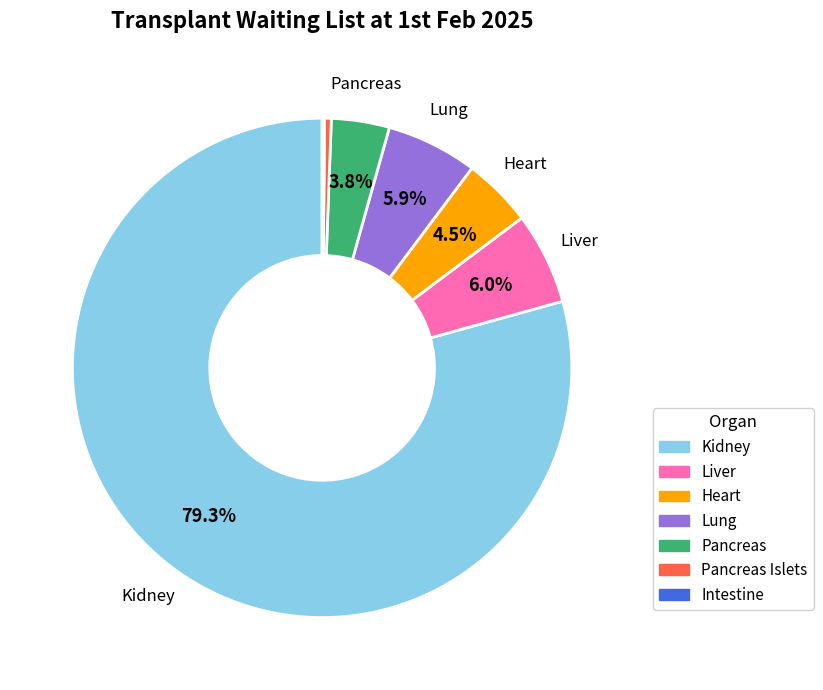

Does any single category account for the majority?

Yes